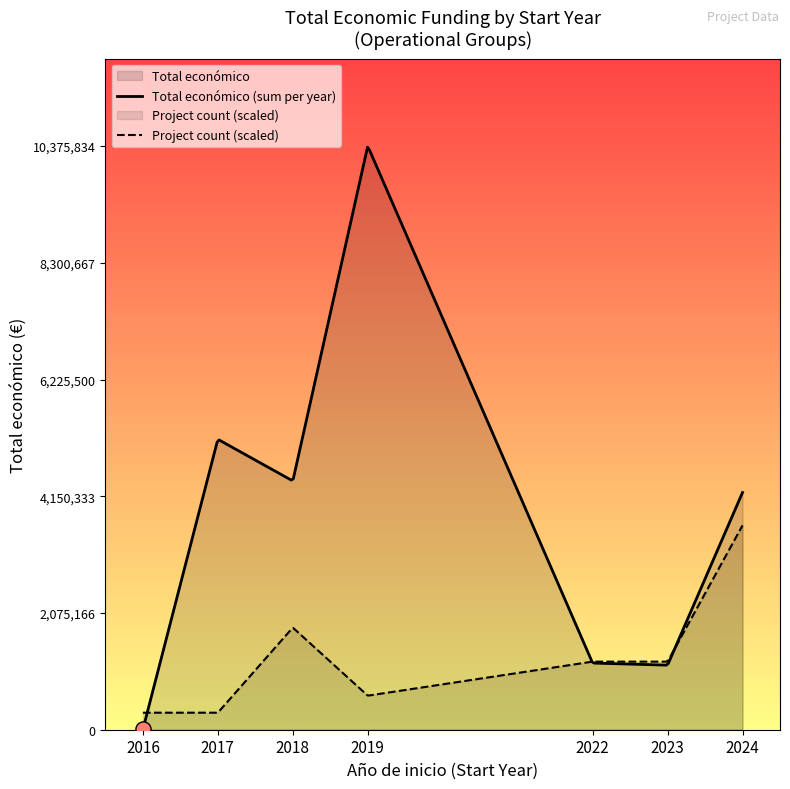

Which series has the widest spread of values?

Total económico (sum per year)